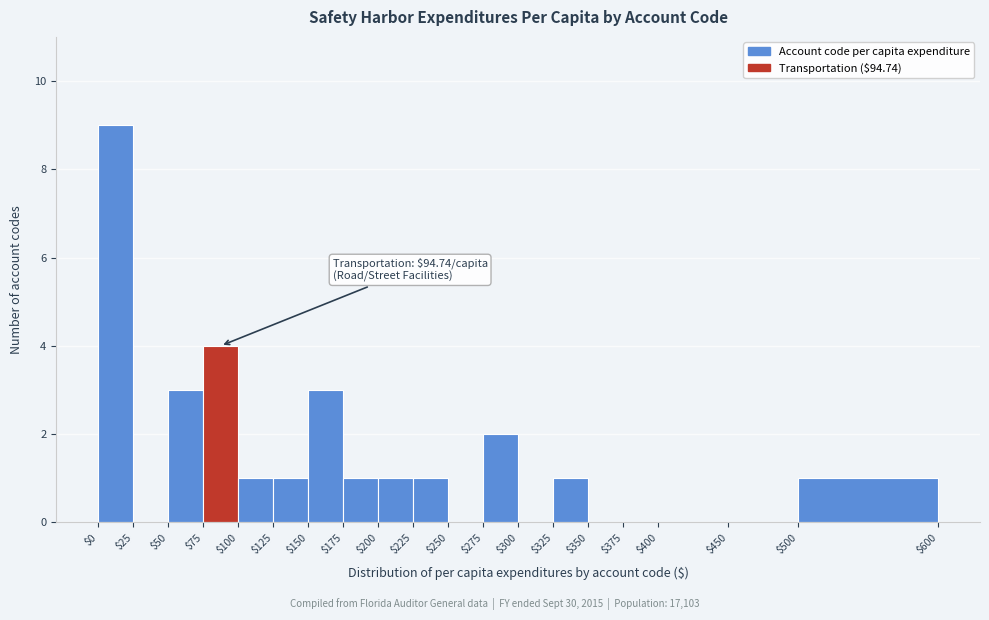

Which range on the x-axis has the tallest bar?

$0 to $25